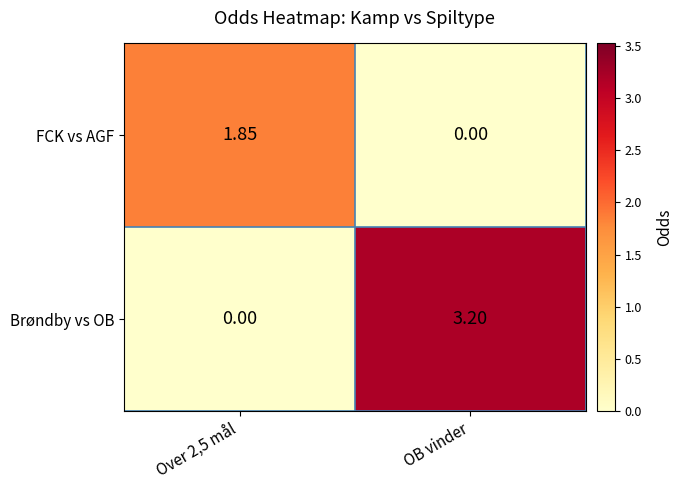

Where does the Brøndby vs OB series first go above 3?

OB vinder